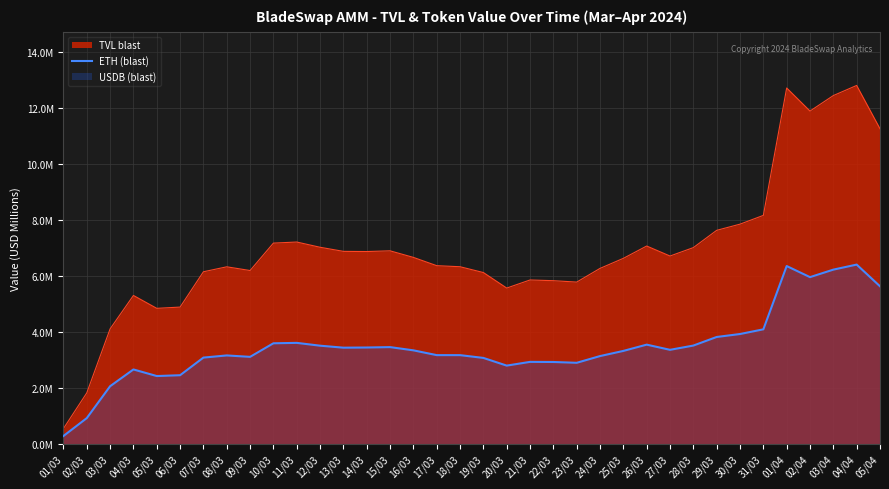

Which category has the highest value across all series?

04/04